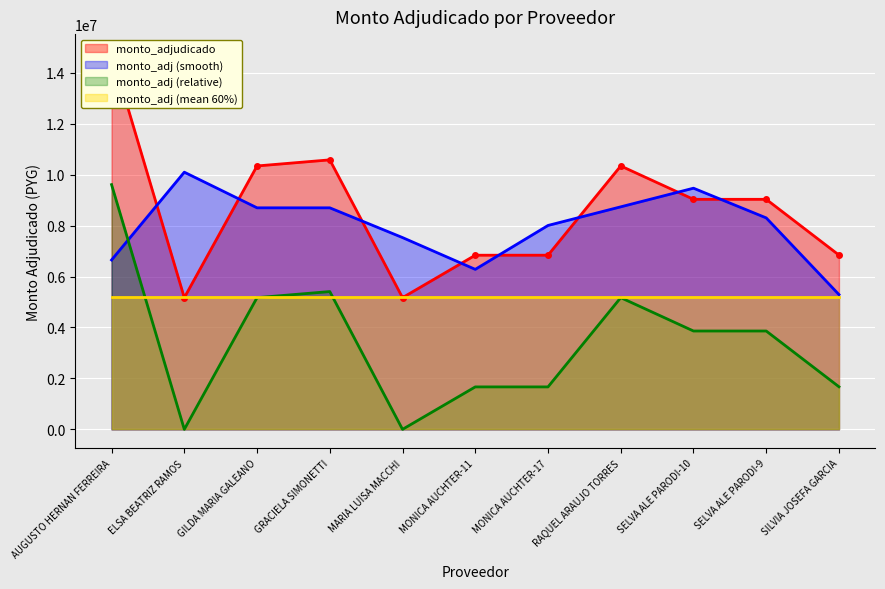

Which label corresponds to the smallest value in the chart?

ELSA BEATRIZ RAMOS